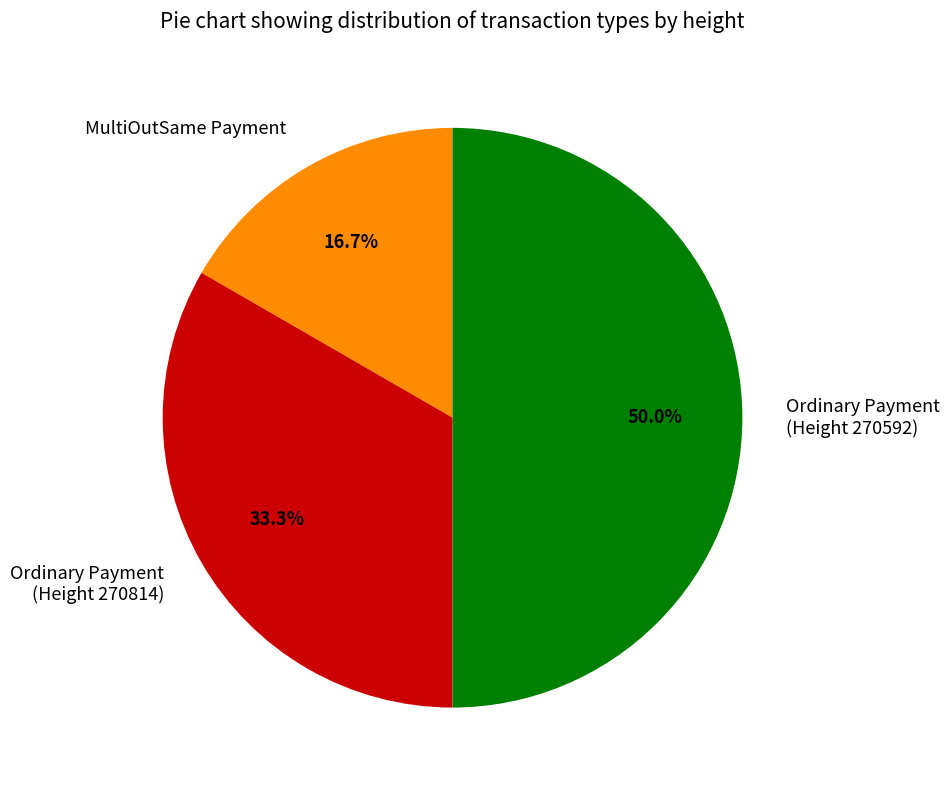

Does Ordinary Payment (Height 270814) represent more than half of the total?

No